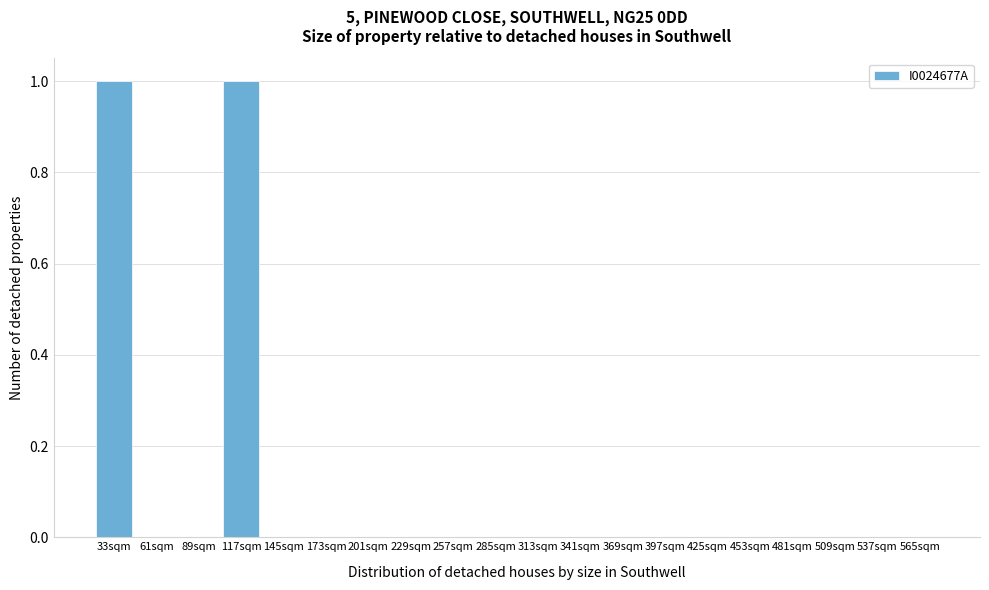

Reading left to right, list all the values displayed in this chart.

33sqm=1	61sqm=0	89sqm=0	117sqm=1	145sqm=0	173sqm=0	201sqm=0	229sqm=0	257sqm=0	285sqm=0	313sqm=0	341sqm=0	369sqm=0	397sqm=0	425sqm=0	453sqm=0	481sqm=0	509sqm=0	537sqm=0	565sqm=0